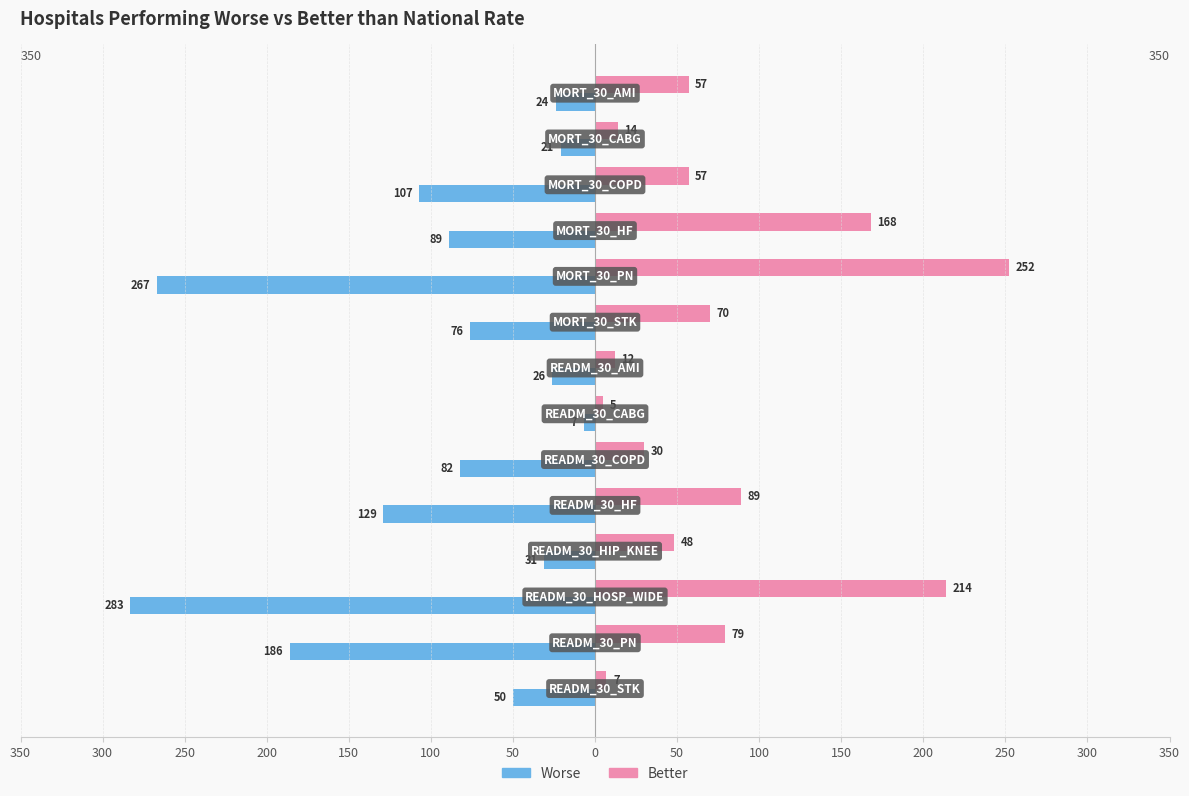

What are all the series names shown in the legend?

Worse, Better